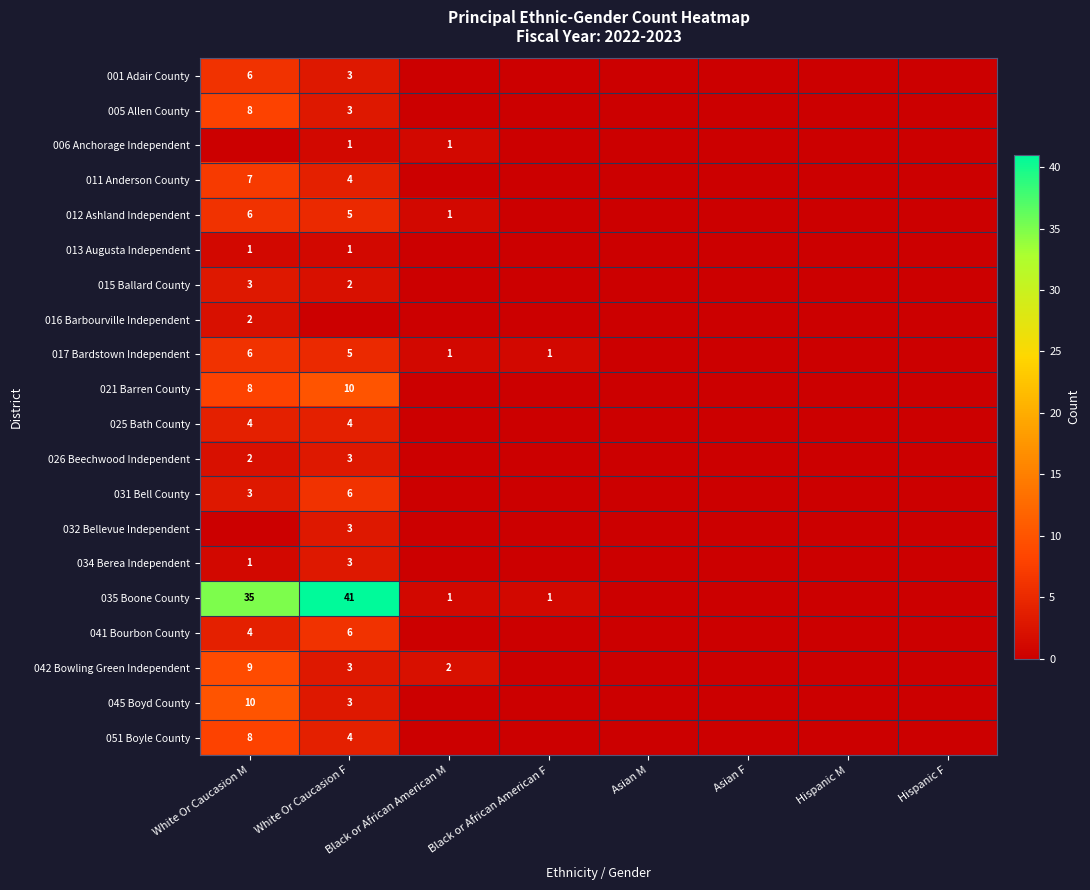

Is it true that 034 Berea Independent equals 1 at White Or Caucasion M?

True